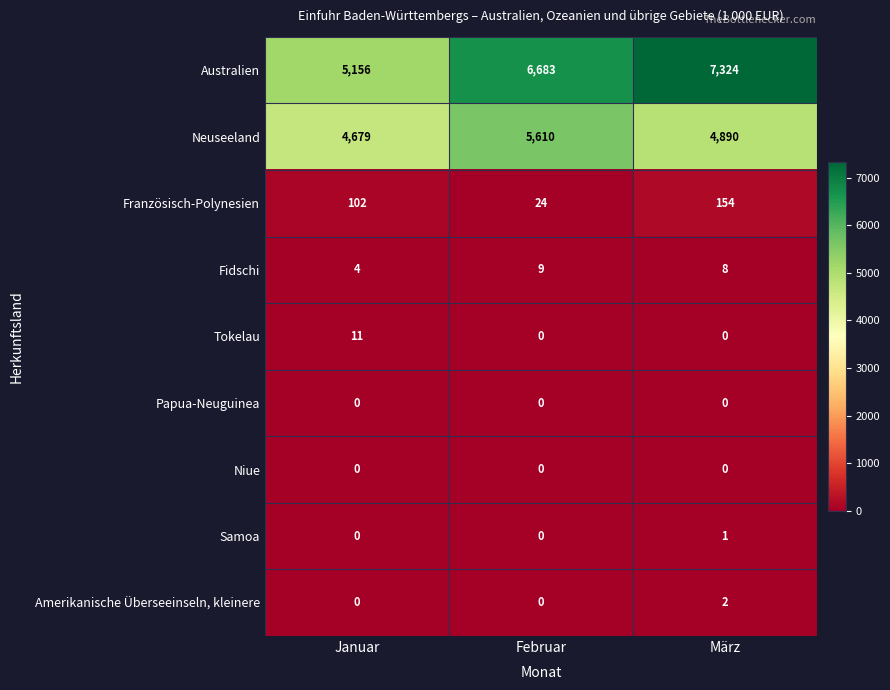

The value of Samoa at Februar is 0. True or false?

True